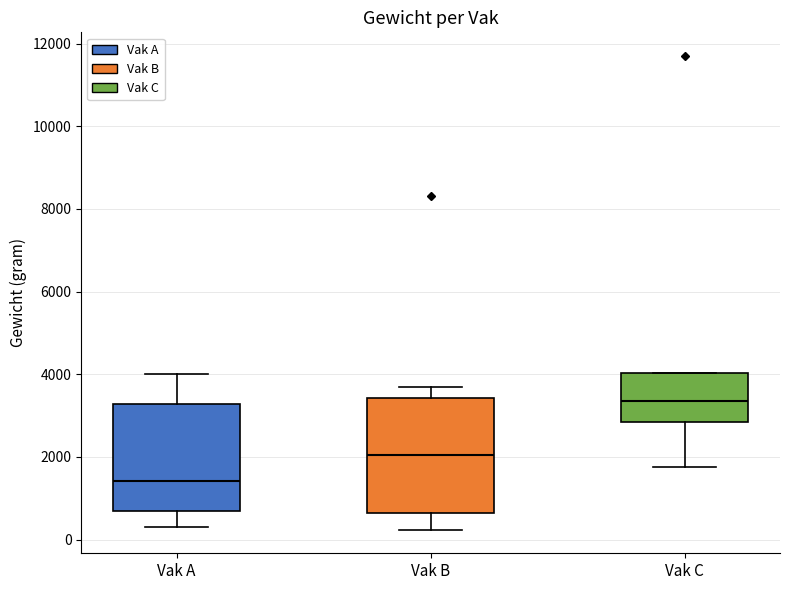

Reading left to right, transcribe this box plot: for each box, give where its median line is, the range the box spans, and where its two whiskers end, as read against the y-axis. The values are not printed on the chart, so give them approximately, as read against the axis.

Vak A: median 1400, box 600 to 3200, whiskers 400 to 4000
Vak B: median 2000, box 600 to 3400, whiskers 200 to 3600
Vak C: median 3400, box 2800 to 4000, whiskers 1800 to 4000